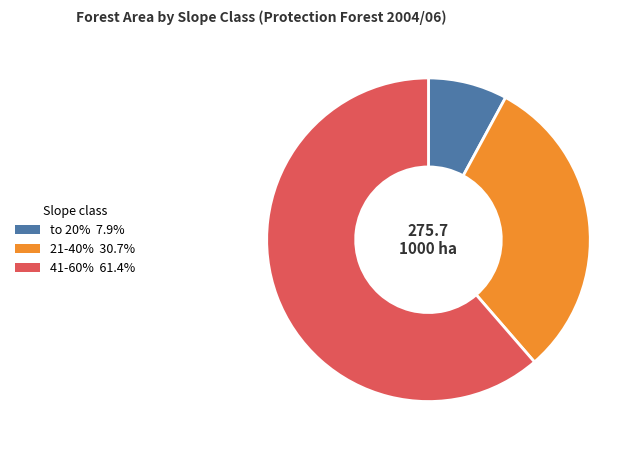

Approximately how many times larger is the value at 21-40% 30.7% compared to to 20% 7.9%?

3.9